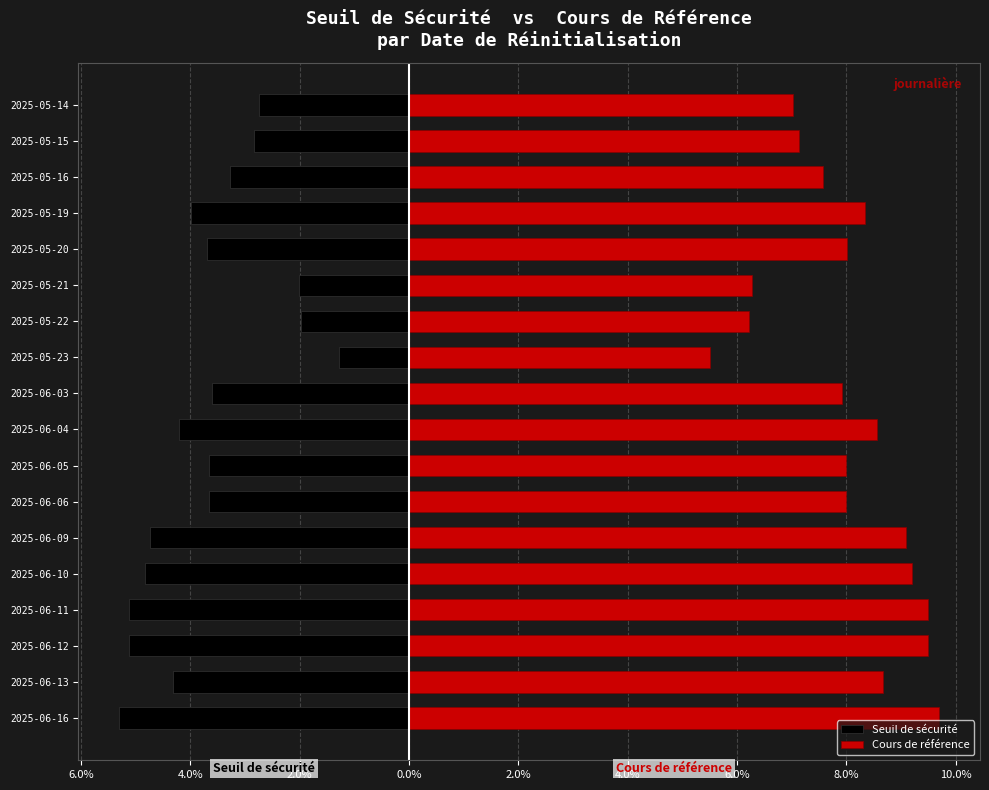

Does the chart contain any negative values?

Yes